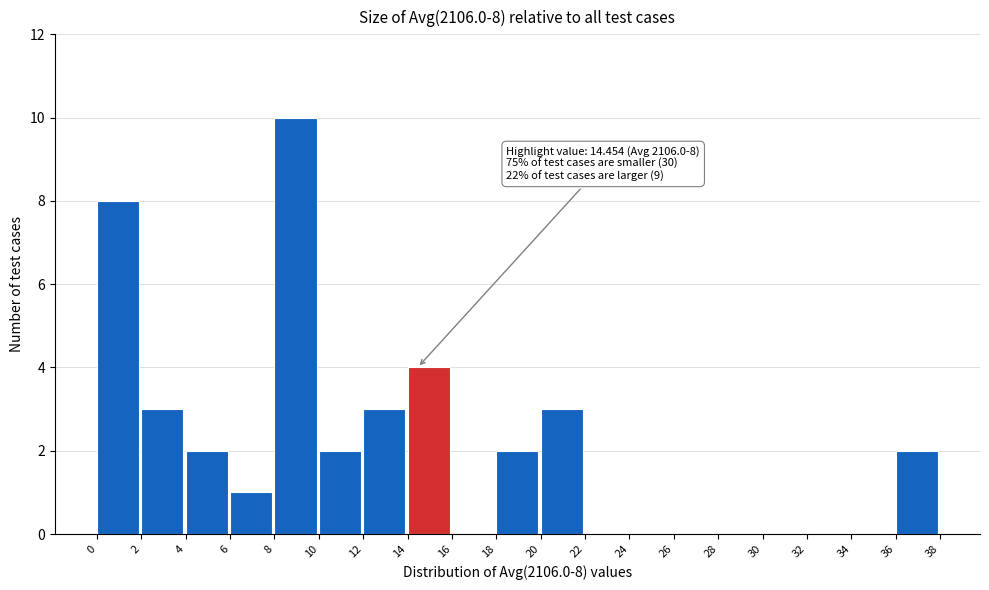

Over which range of the x-axis is the bar tallest?

8 to 10